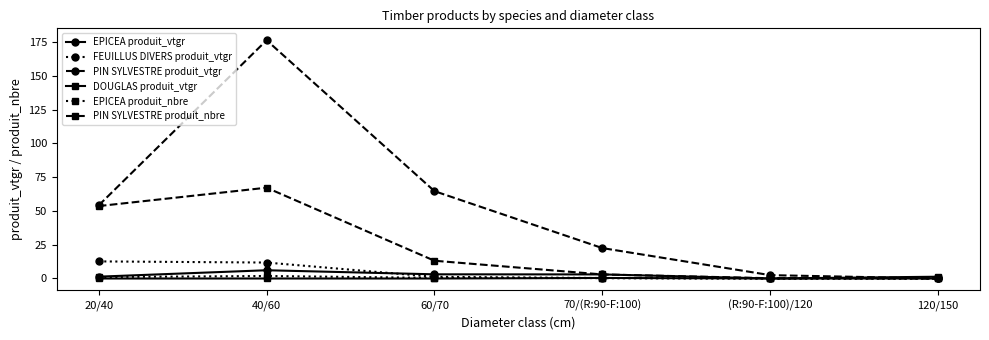

Which series has the widest spread of values?

PIN SYLVESTRE produit_vtgr